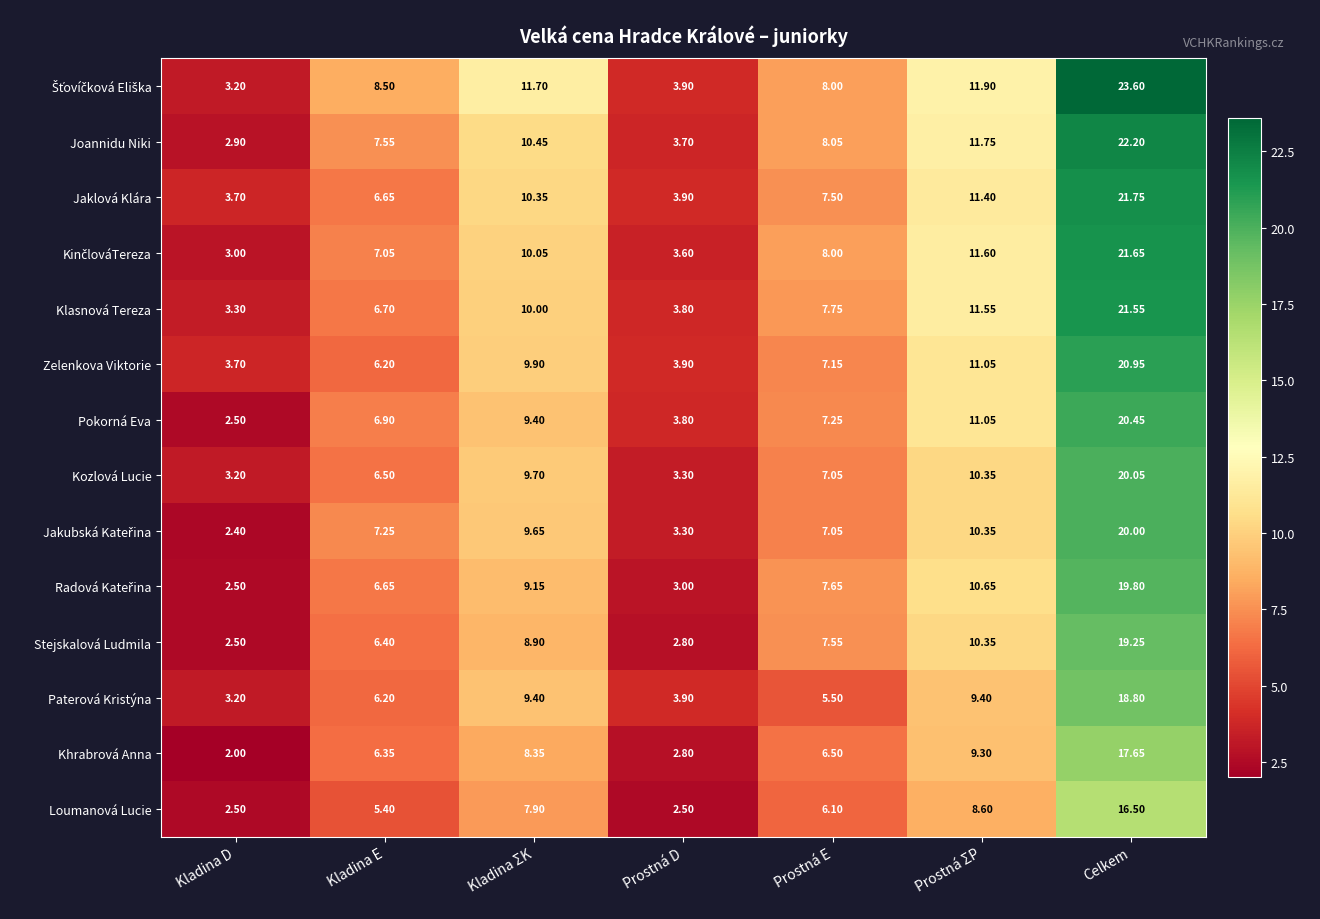

Which category has the lowest value across all series?

Kladina D